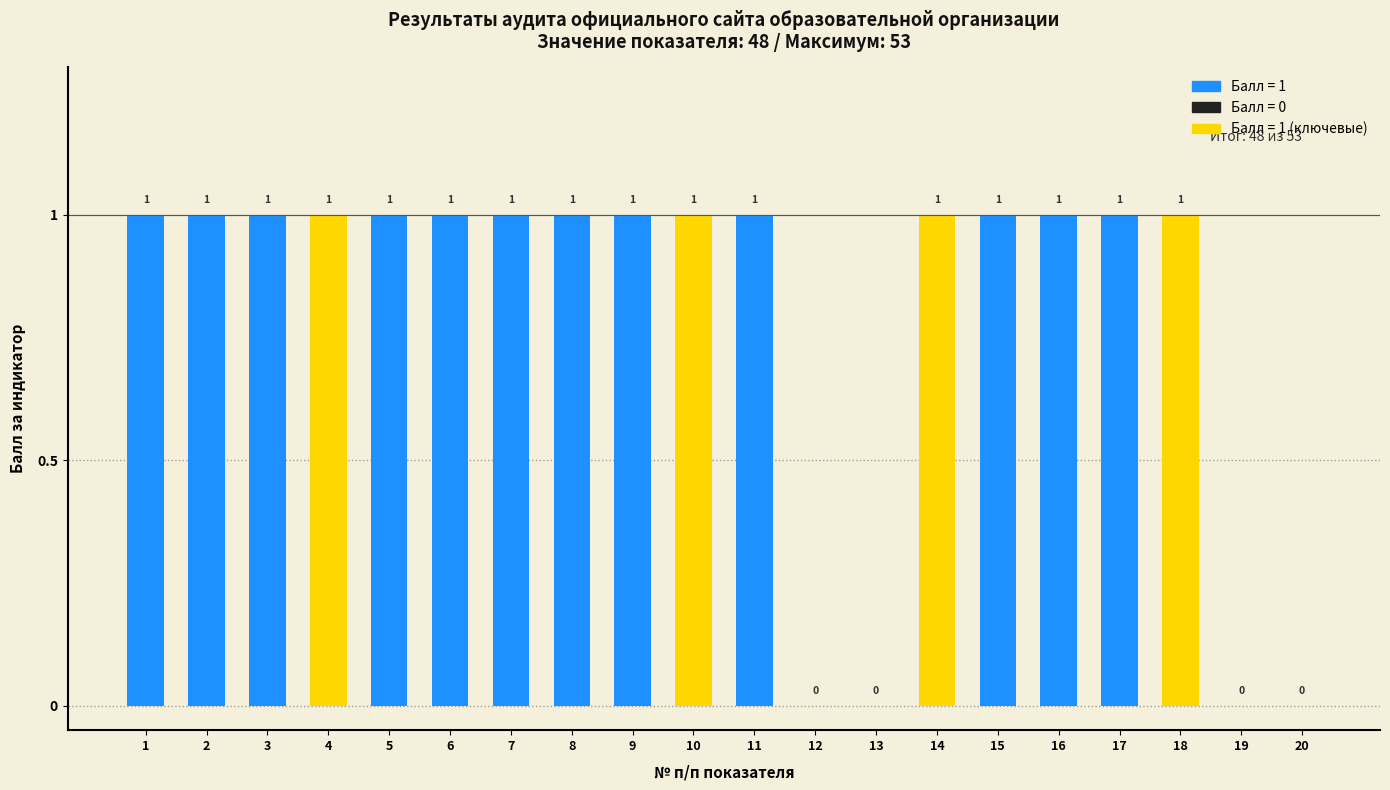

What is the ratio of the value at 15 to the value at 5?

1.0